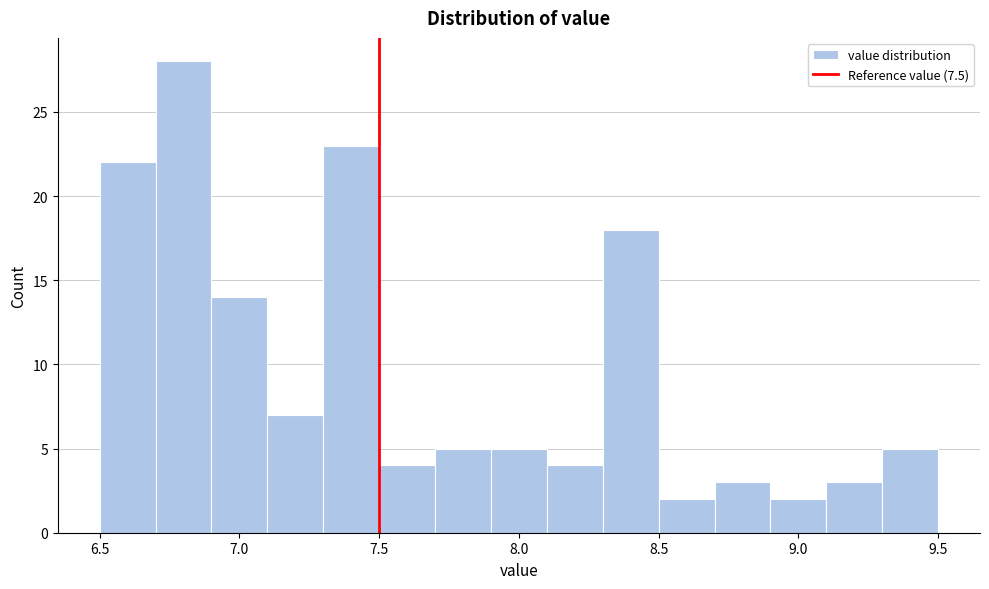

Reading left to right, list every bar in this chart as the range it spans on the x-axis followed by its height. The values are not printed on the chart, so give them approximately, as read against the axis.

6.5 to 6.7: 22
6.7 to 6.9: 28
6.9 to 7.1: 14
7.1 to 7.3: 7
7.3 to 7.5: 23
7.5 to 7.7: 4
7.7 to 7.9: 5
7.9 to 8.1: 5
8.1 to 8.3: 4
8.3 to 8.5: 18
8.5 to 8.7: 2
8.7 to 8.9: 3
8.9 to 9.1: 2
9.1 to 9.3: 3
9.3 to 9.5: 5